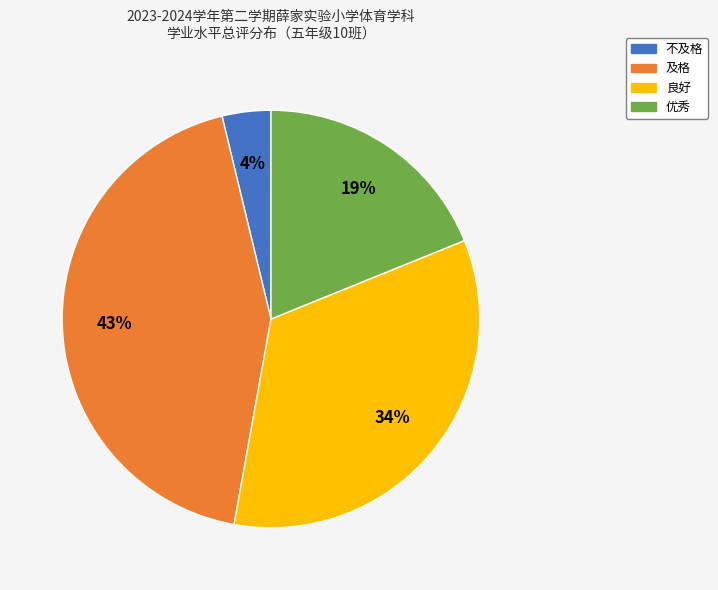

Is 不及格 the majority of the pie?

No